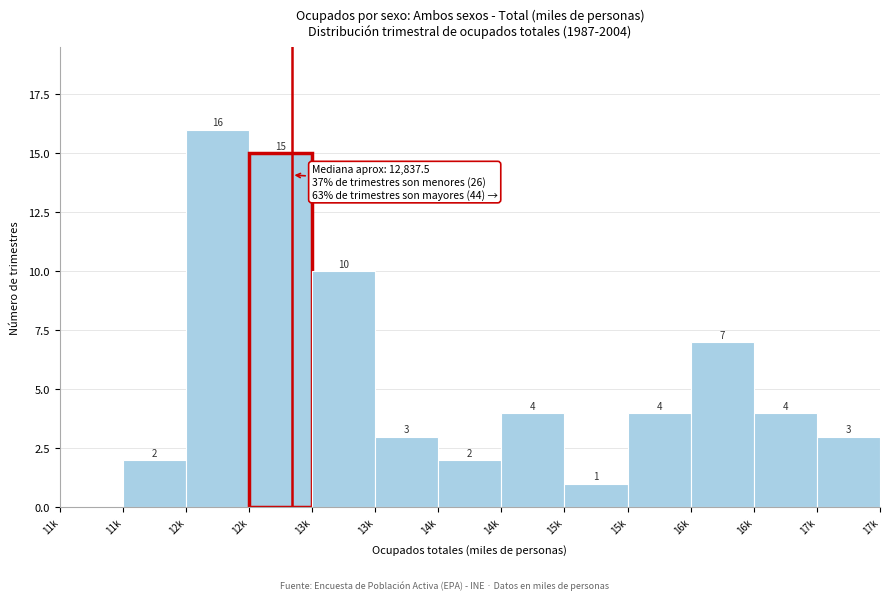

Are the bars horizontal?

No